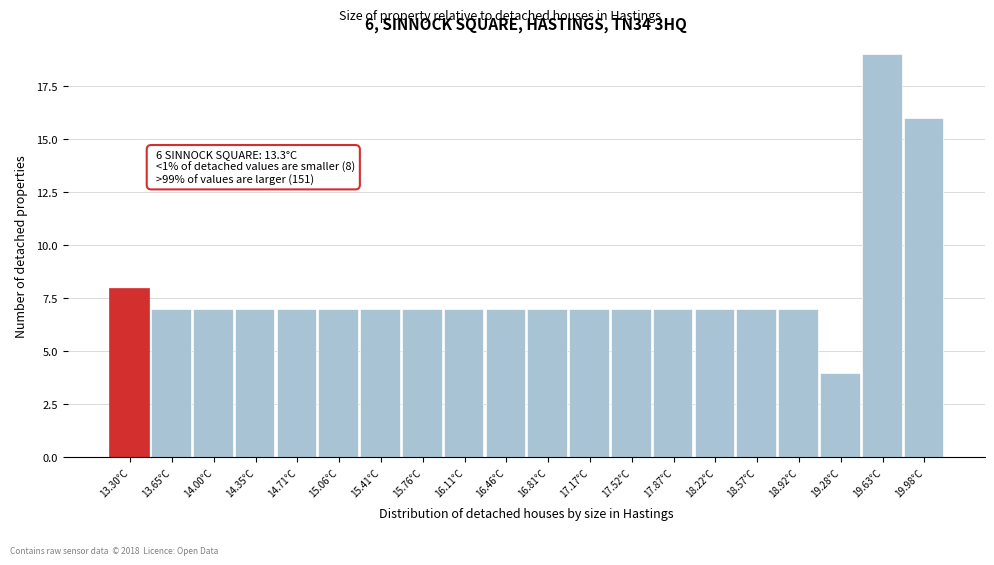

Reading left to right, transcribe all the data shown in this chart.

8	7	7	7	7	7	7	7	7	7	7	7	7	7	7	7	7	4	19	16